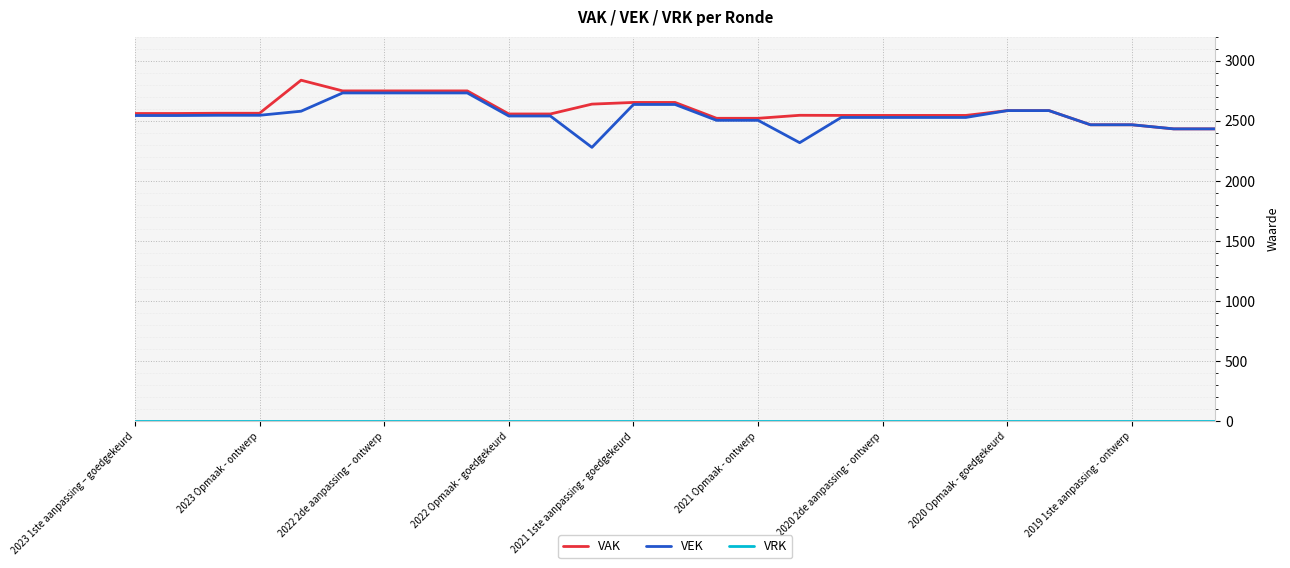

Which series has the largest range (max minus min)?

VEK